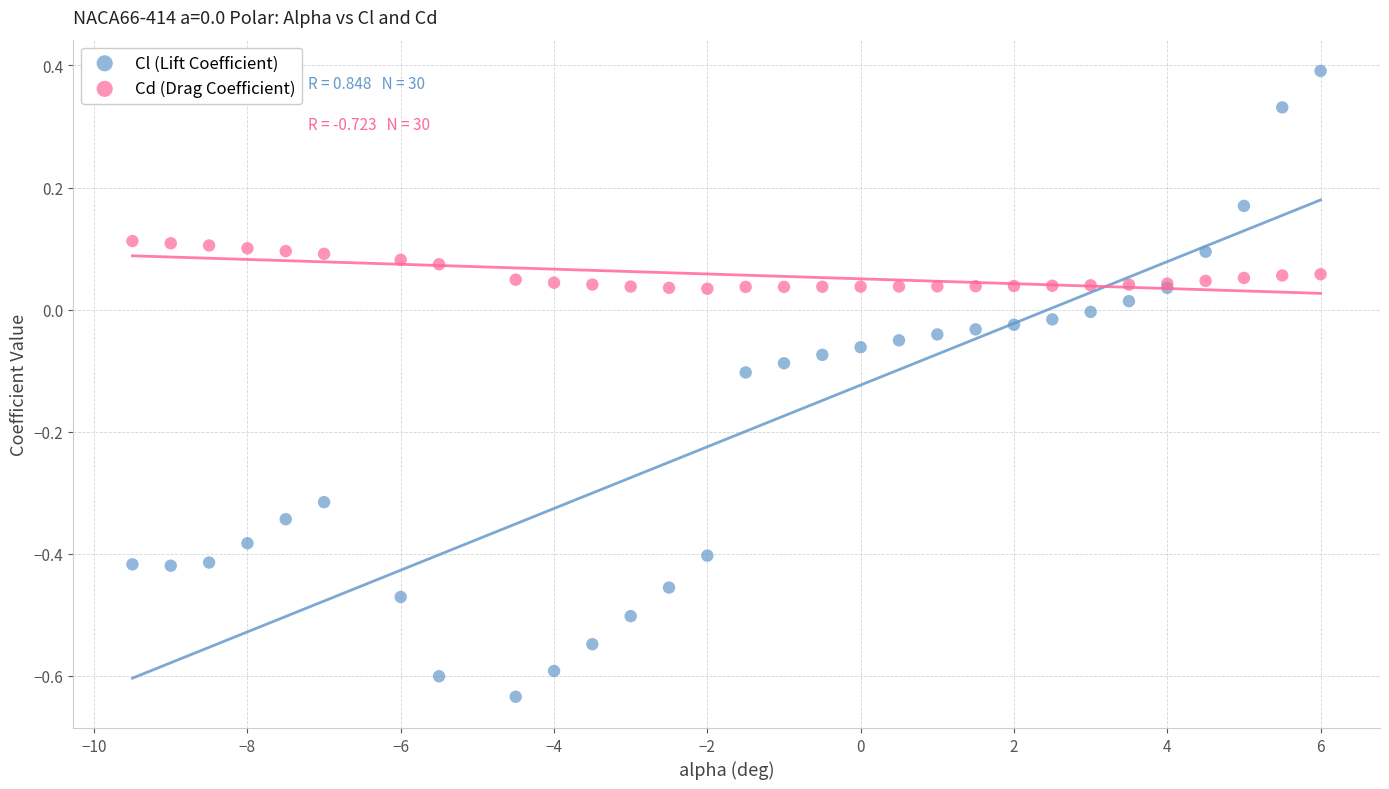

Which series contains the lowest Y value?

Cl (Lift Coefficient)